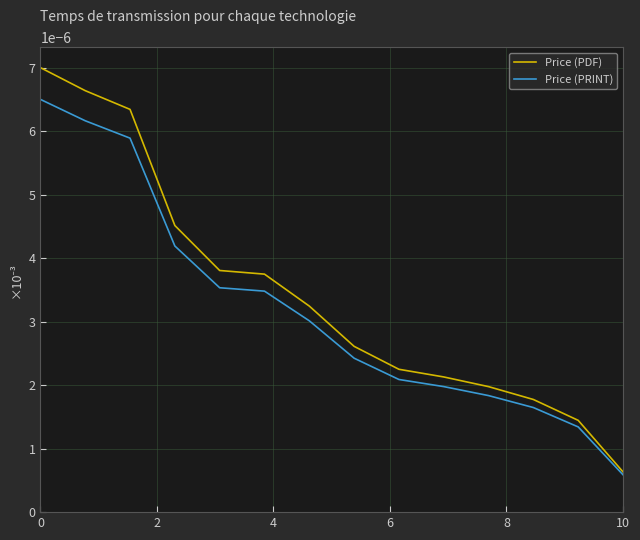

Does the chart display data point markers on the line(s)?

No